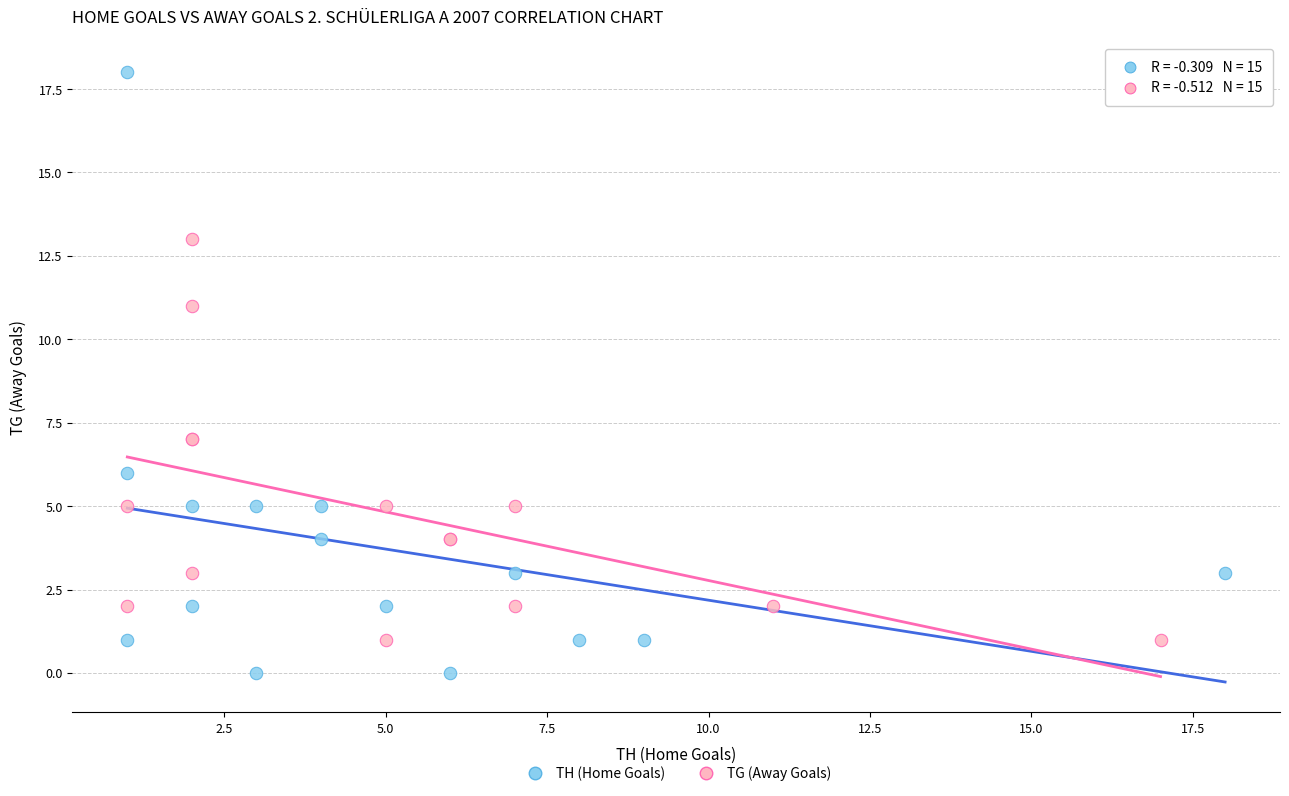

Which series reaches the minimum Y coordinate?

TH (Home Goals)